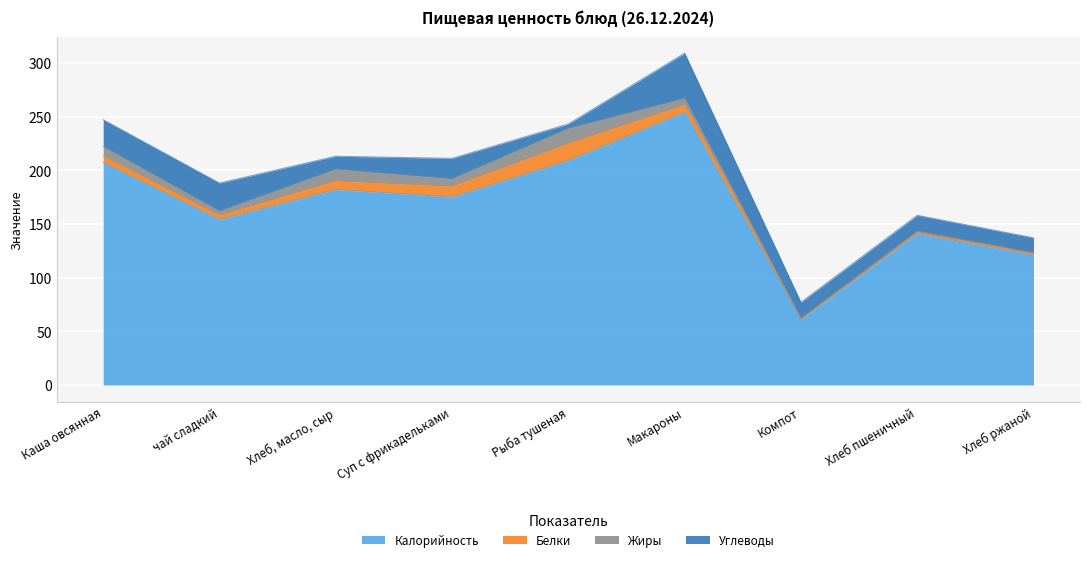

True or false: Белки has a value of 6 at Каша овсянная.

True